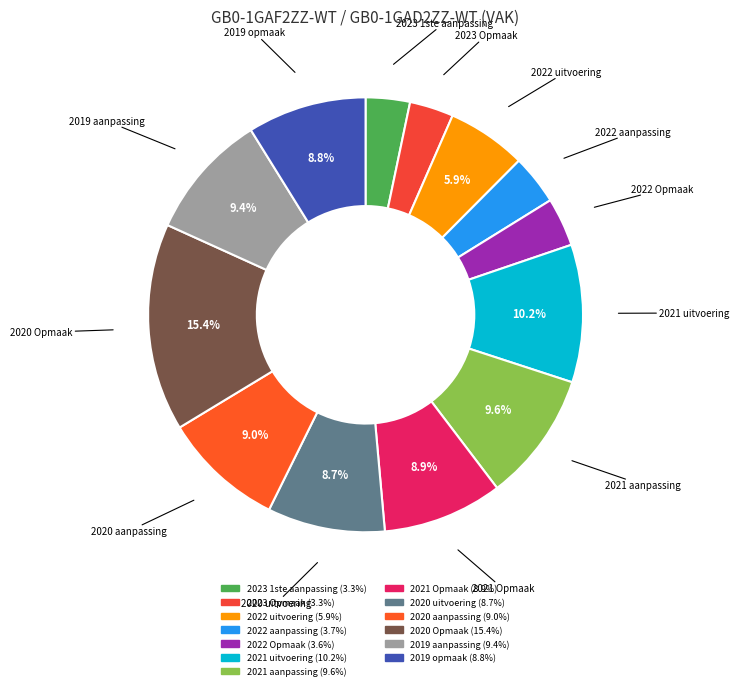

True or false: 2020 aanpassing accounts for 9% of the total.

True